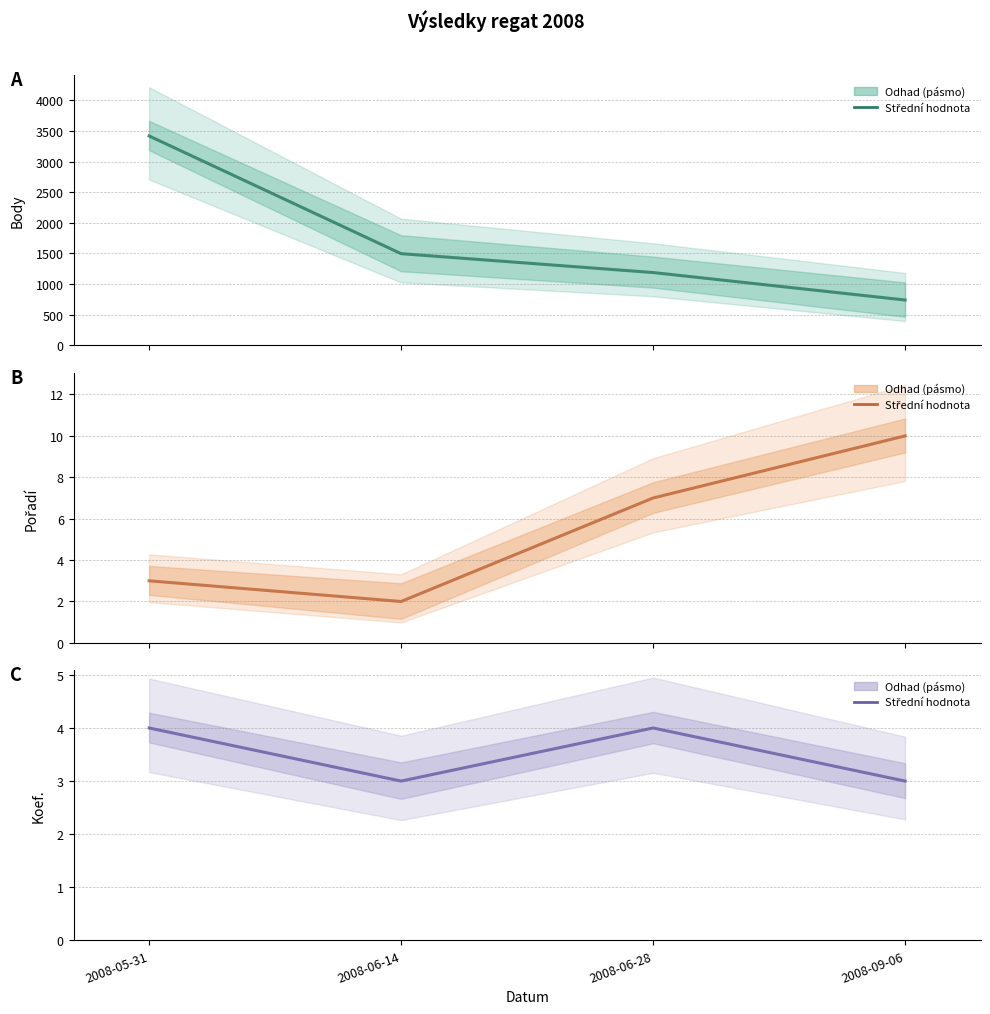

What is the minimum value shown in the chart?

2